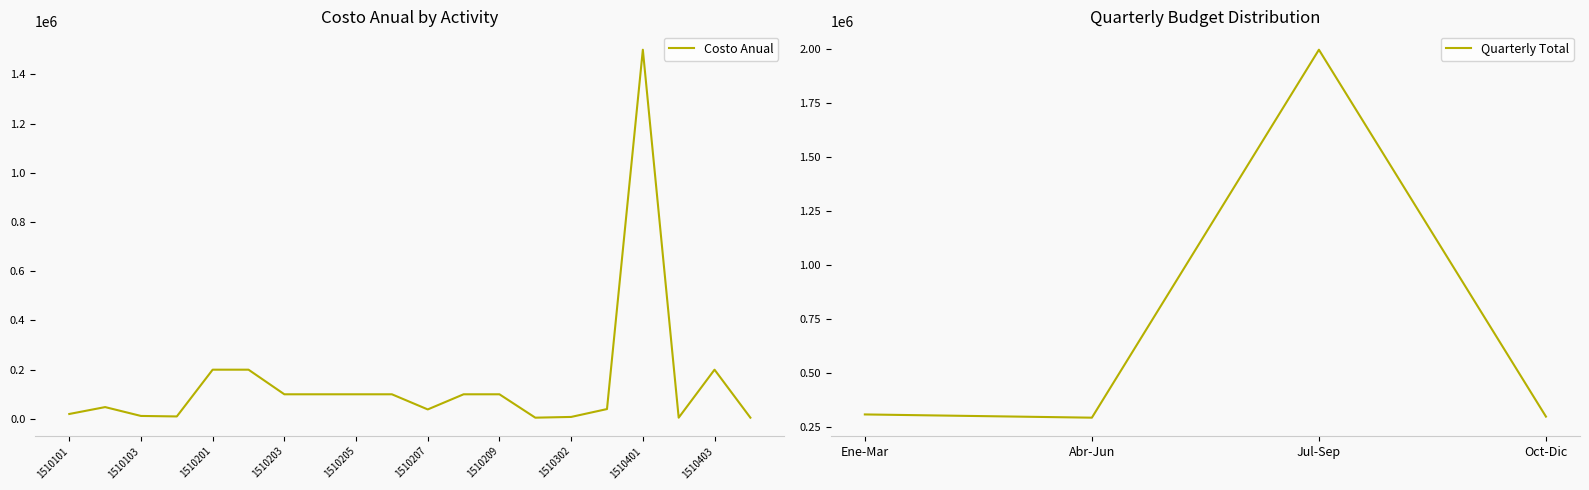

True or false: Oct-Dic ($) and Abr-Jun ($) cross at least once.

False